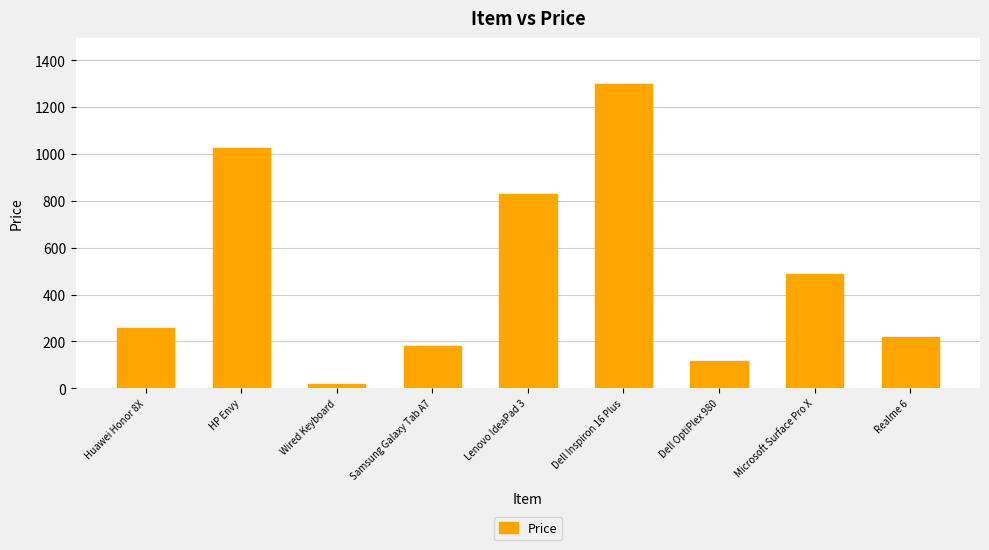

What is the sum of all values?

4431.4